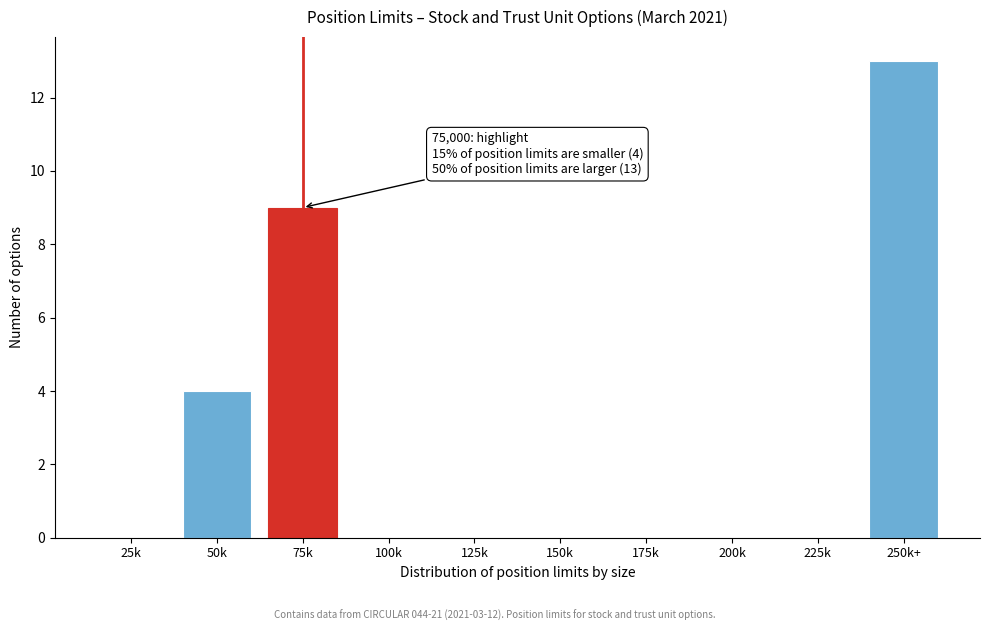

Reading right to left, what are all the values shown in this chart?

250k+=13	225k=0	200k=0	175k=0	150k=0	125k=0	100k=0	75k=9	50k=4	25k=0